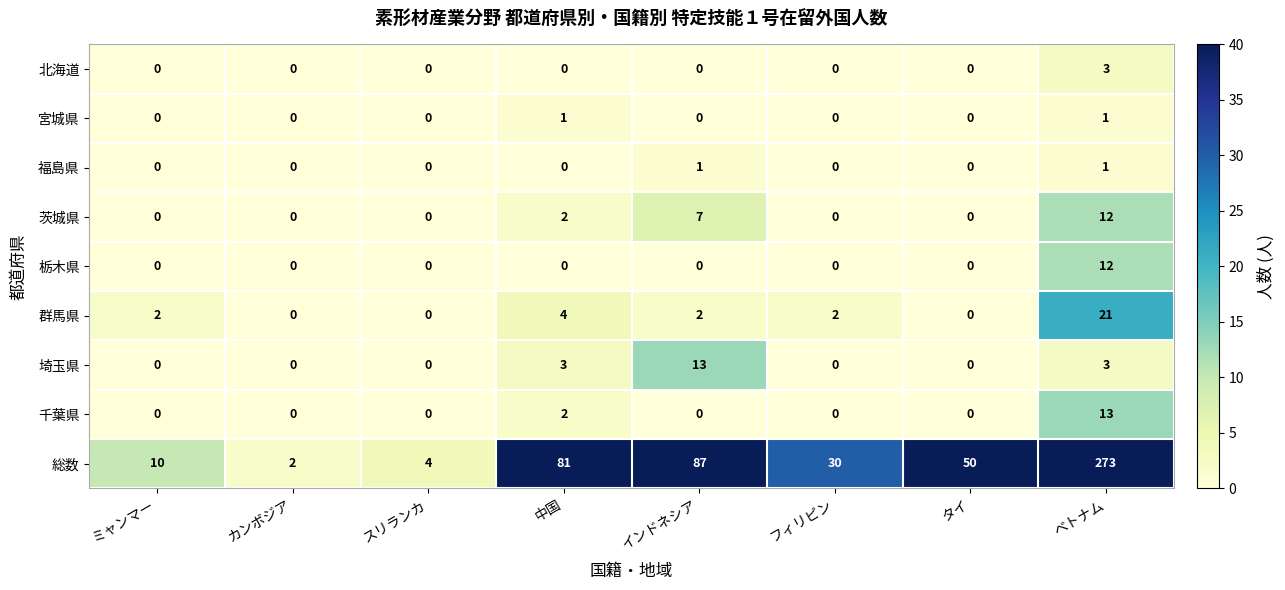

Is the value of 福島県 at ミャンマー greater than the value of 埼玉県 at インドネシア?

No